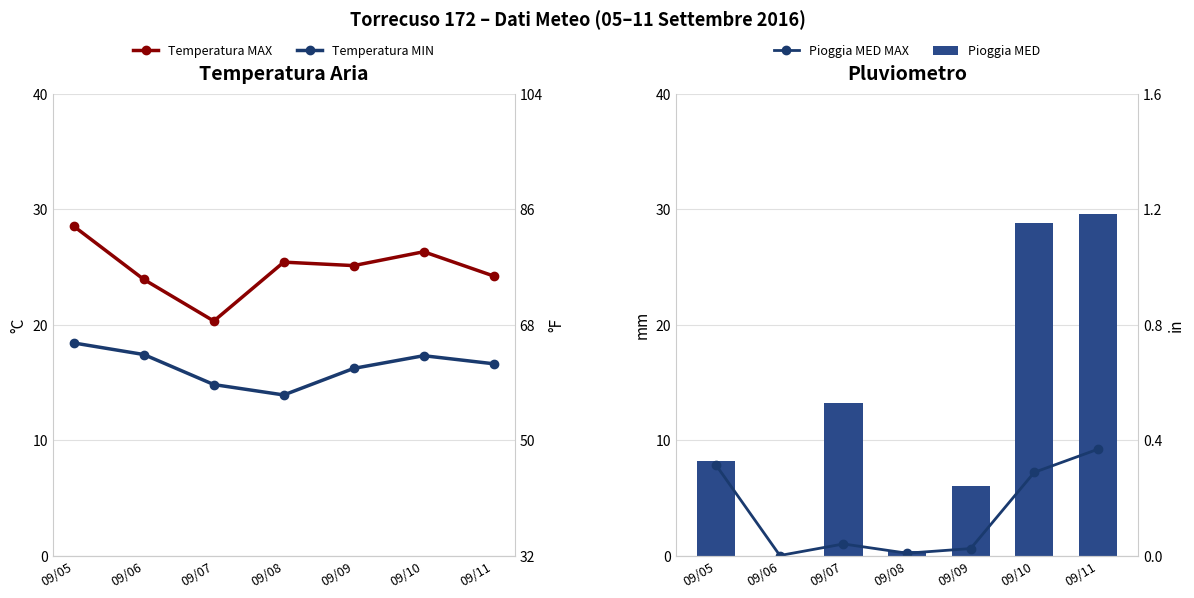

Which series has the largest total across all categories?

Temperatura MAX